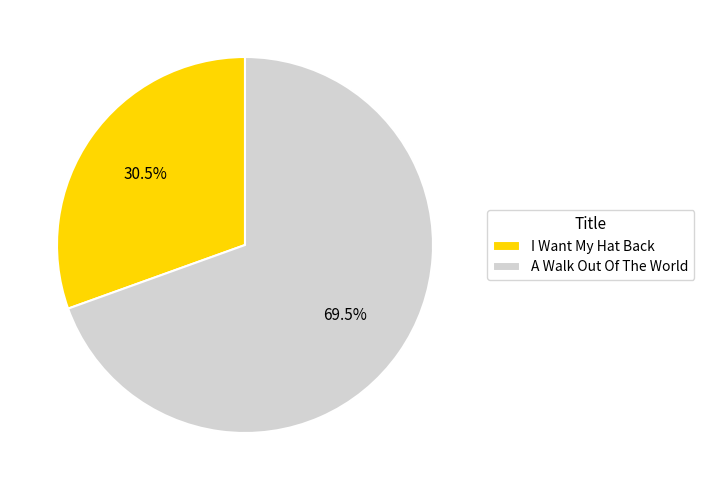

Which category has the biggest portion of the pie?

A Walk Out Of The World